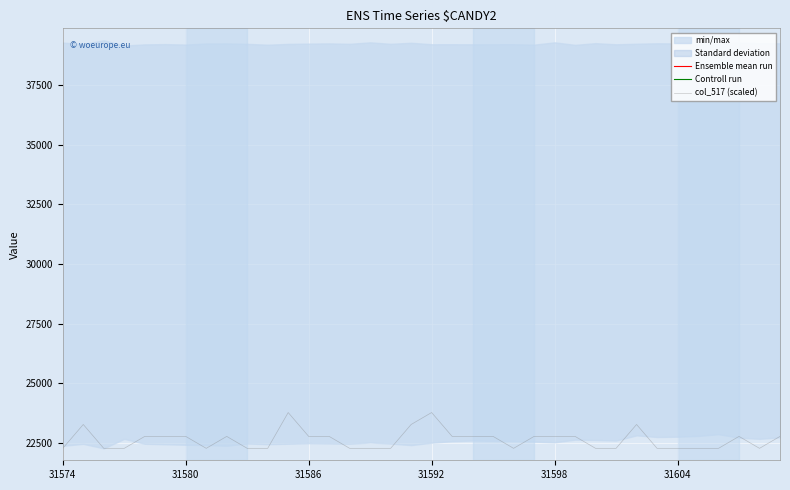

What is the lowest value of the col_517 (scaled) series?

22283